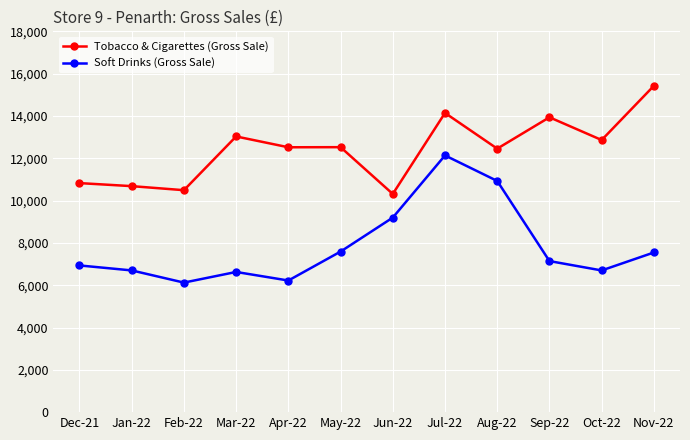

Where is the first local minimum for Soft Drinks (Gross Sale)?

Feb-22